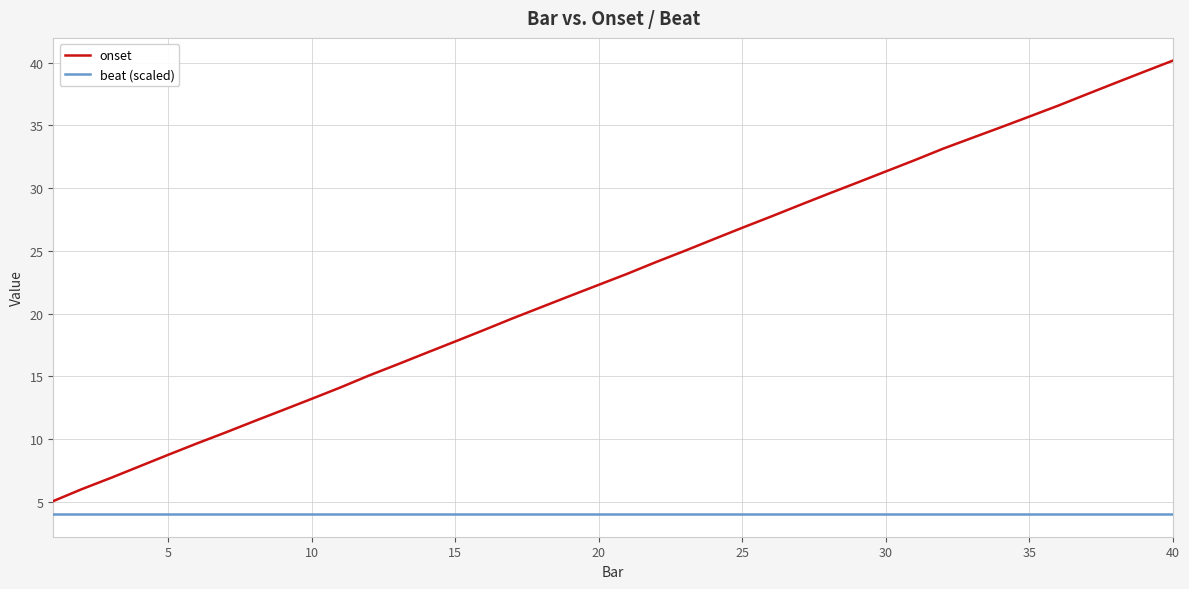

Count the number of data series in this chart.

2